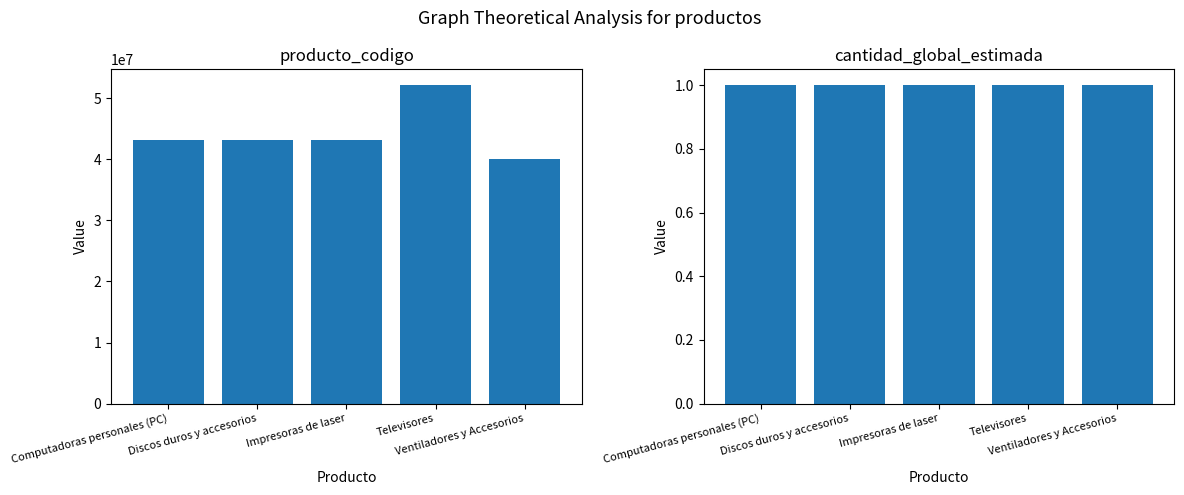

Is it true that cantidad_global_estimada equals 1 at Impresoras de laser?

True